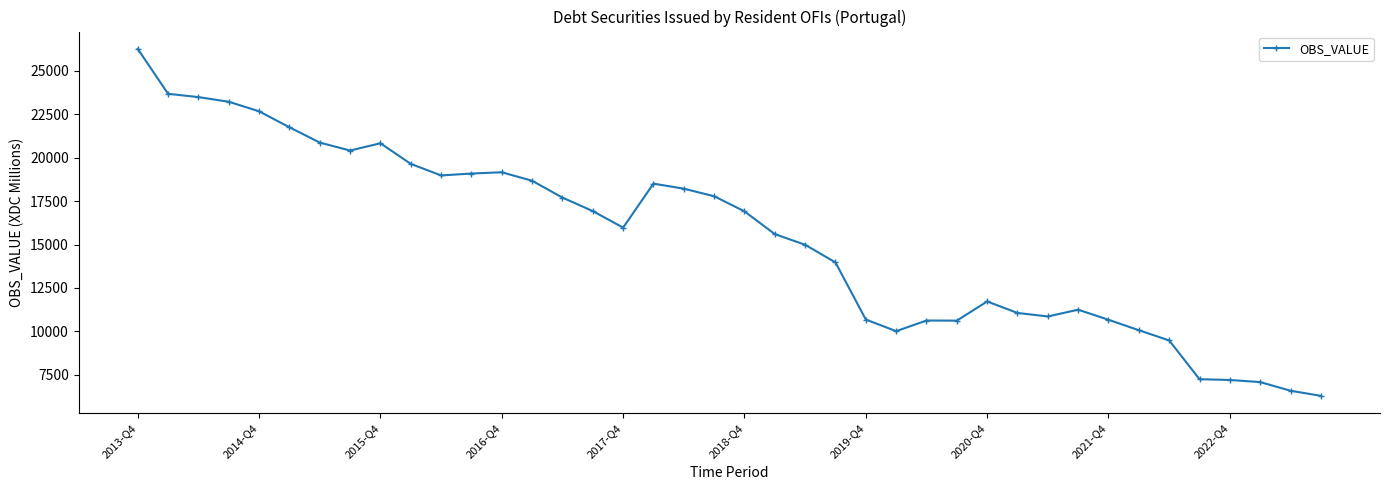

What is the greatest value displayed?

26271.7